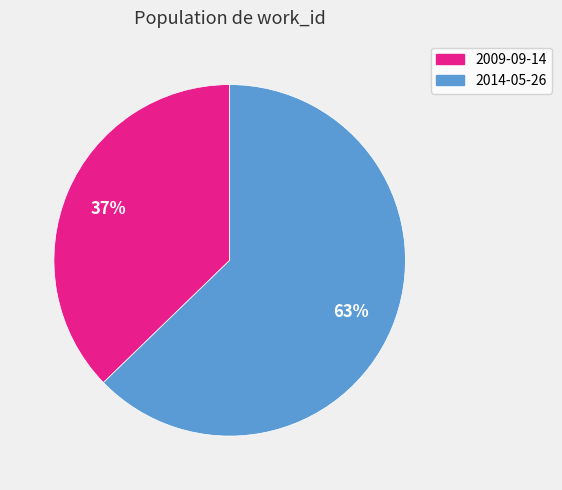

What is the largest slice in the pie chart?

2014-05-26